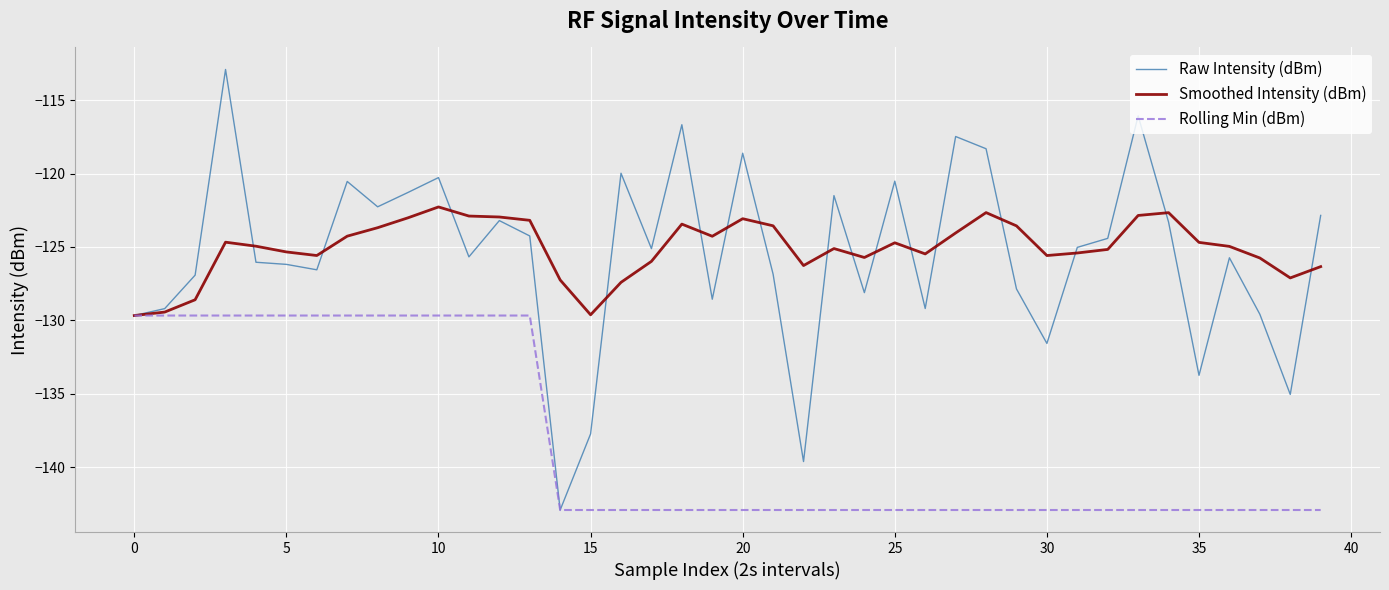

Which series has the widest spread of values?

Raw Intensity (dBm)